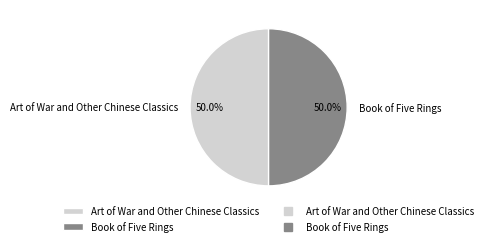

What percentage is NOT represented by Book of Five Rings?

50.0%